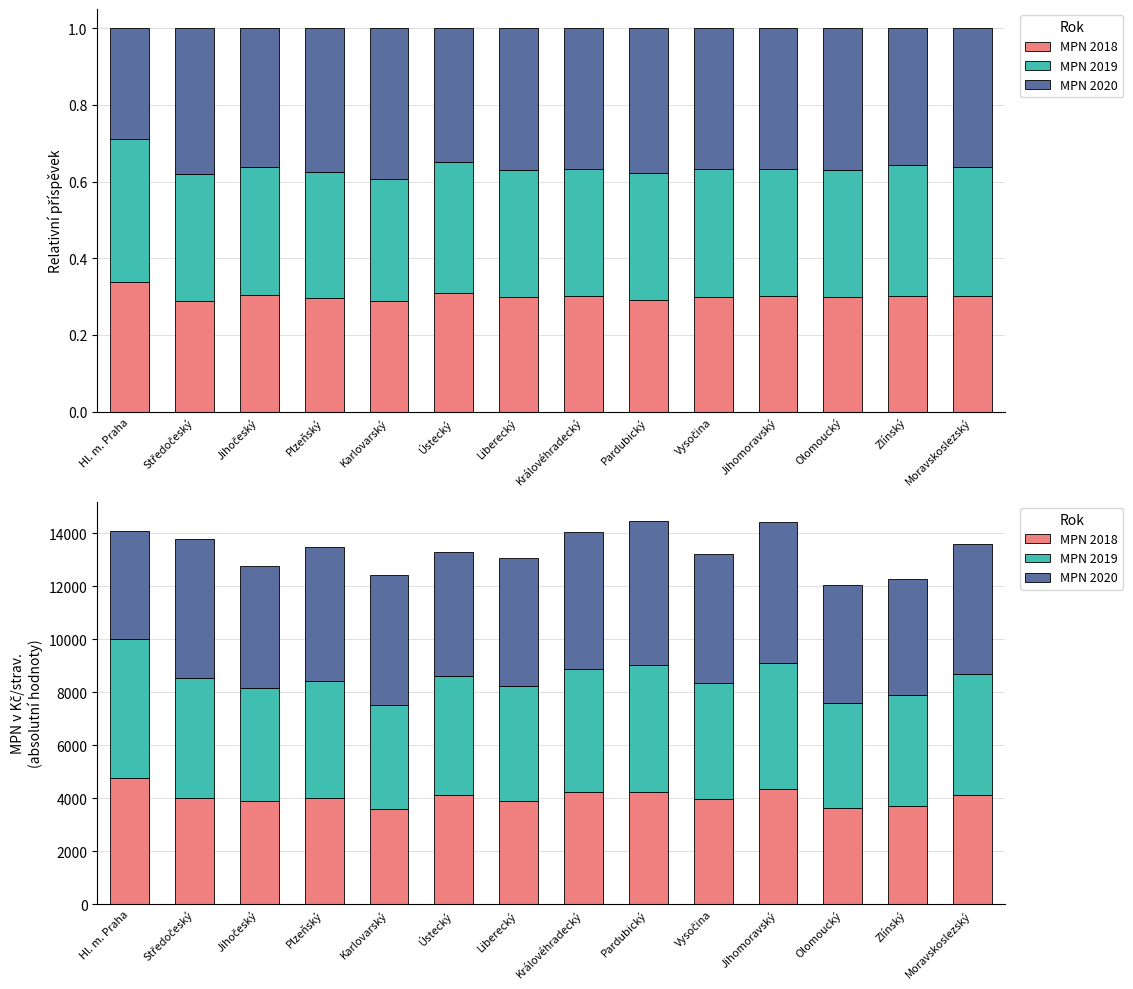

What position from the left is Vysočina?

10